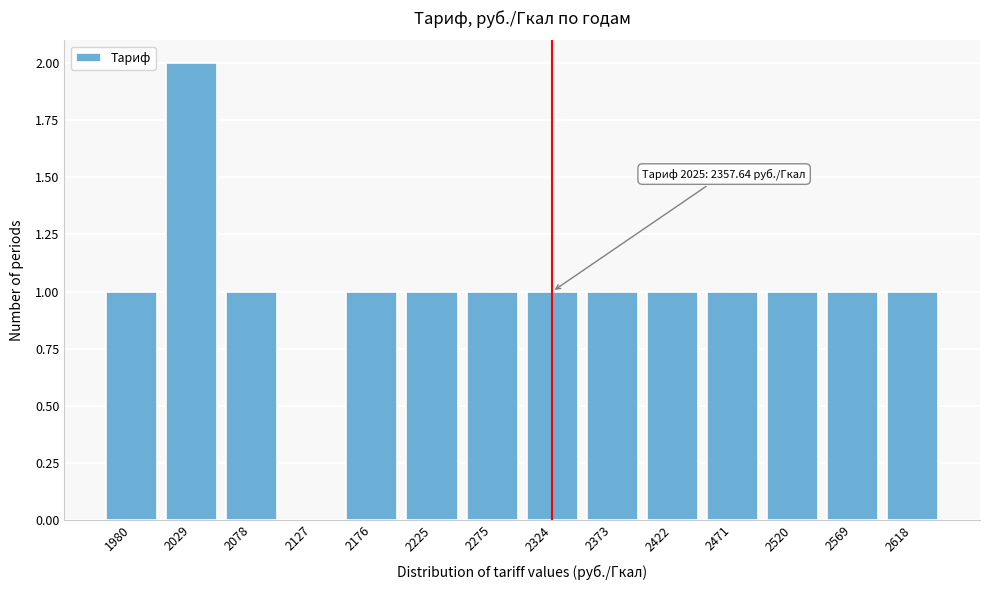

Reading left to right, transcribe all the data shown in this chart.

1980=1	2029=2	2078=1	2127=0	2176=1	2225=1	2275=1	2324=1	2373=1	2422=1	2471=1	2520=1	2569=1	2618=1